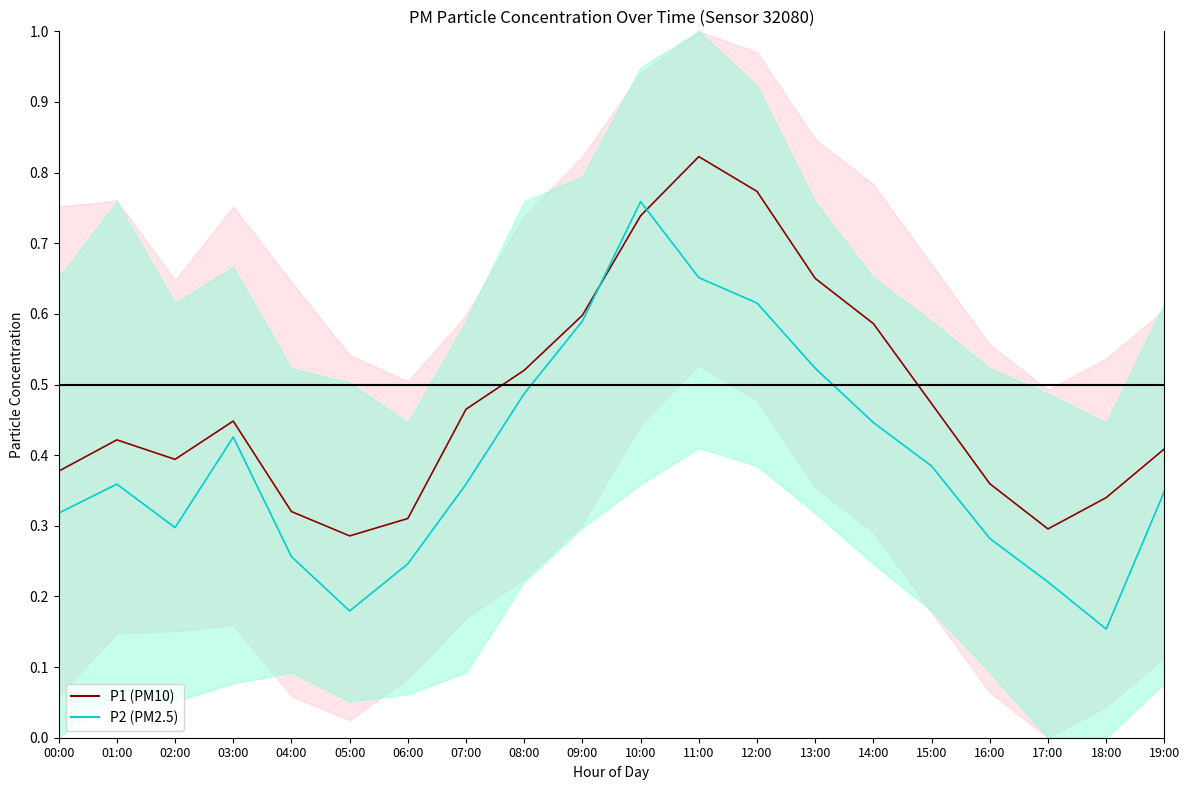

Between 01:00 and 12:00, which series saw the biggest shift?

P1 mean